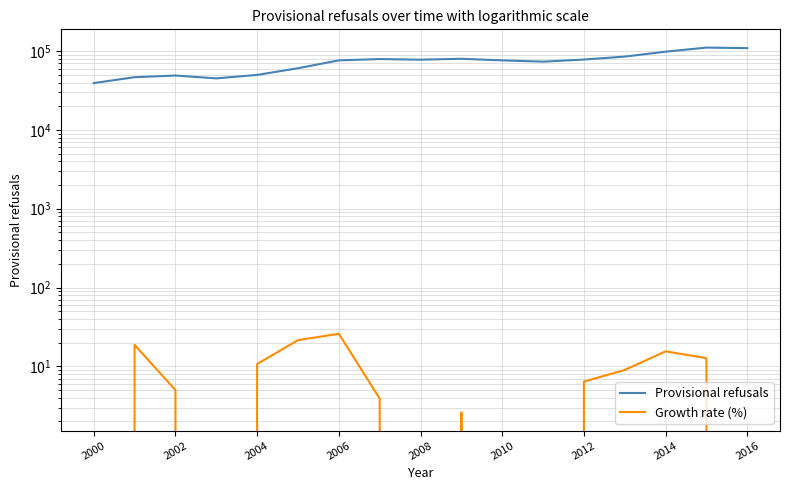

In Growth rate (%), how many points are lower than both neighbors (excluding endpoints)?

3